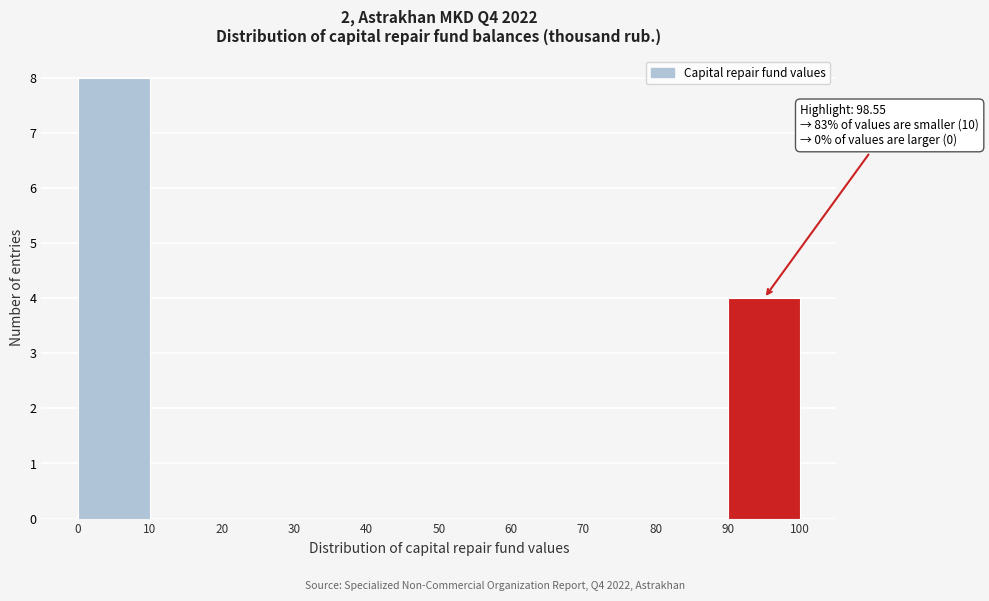

Over which range of the x-axis is the bar tallest?

0 to 10